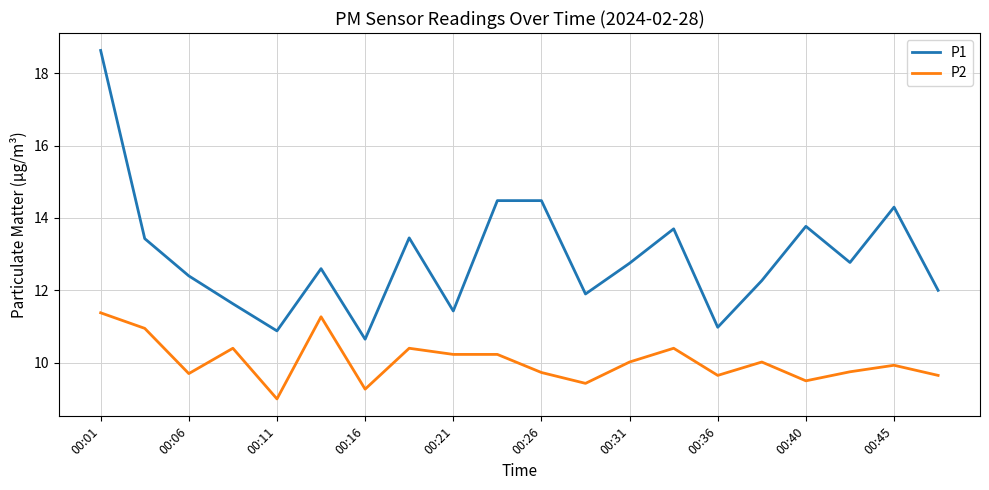

What is the difference between the maximum and second lowest values in the P2 series?

2.1